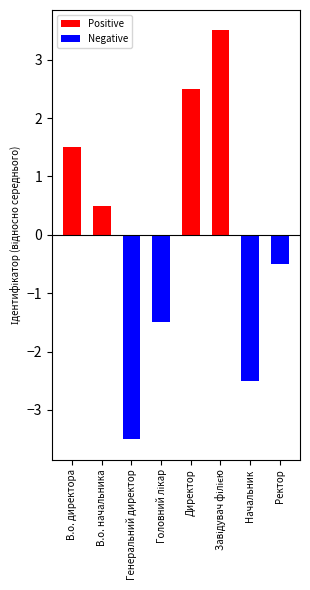

What is the label of the 6th bar from the left?

Завідувач філією